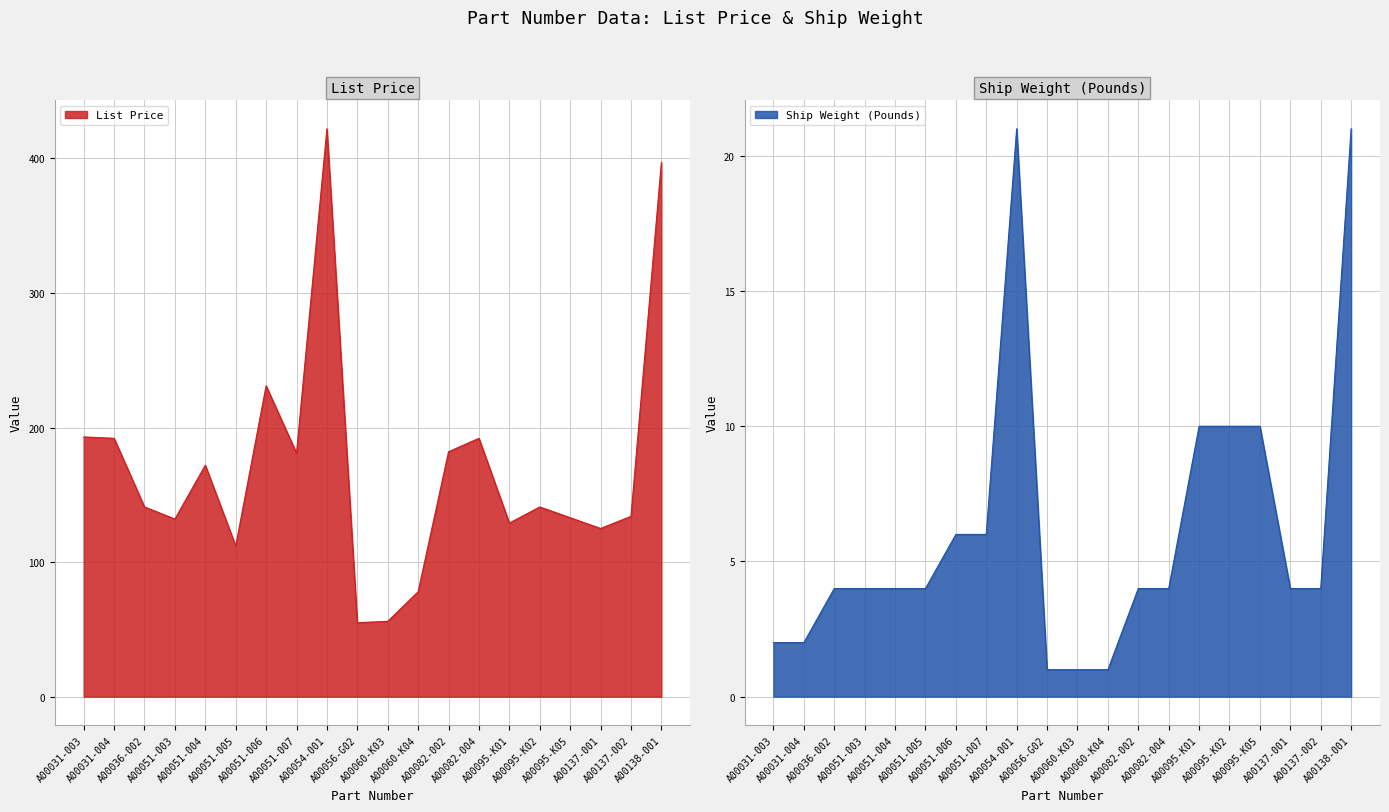

Reading left to right, extract all data points from this chart.

List Price: 193	192	141	132	172	112	231	181	422	55	56	78	182	192	129	141	133	125	134	397
Ship Weight (Pounds): 2	2	4	4	4	4	6	6	21	1	1	1	4	4	10	10	10	4	4	21